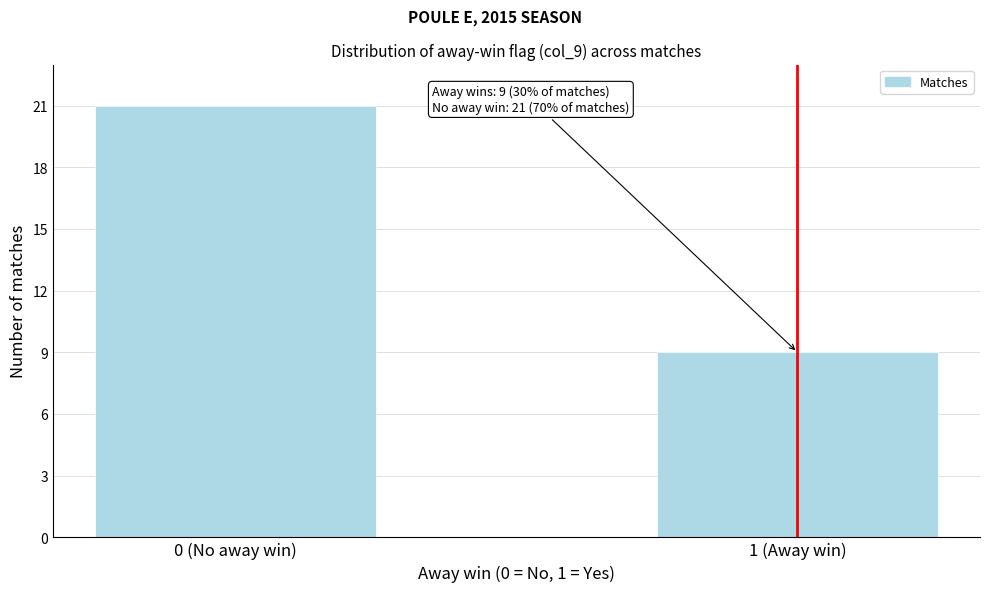

Reading right to left, what are all the values shown in this chart?

9	21